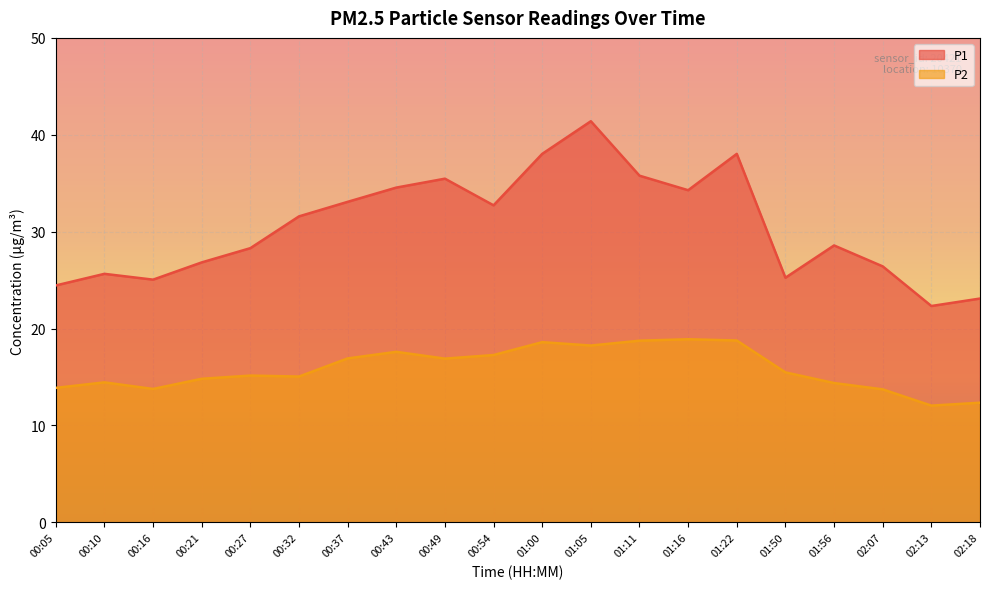

Which category has the lowest value across all series?

02:13